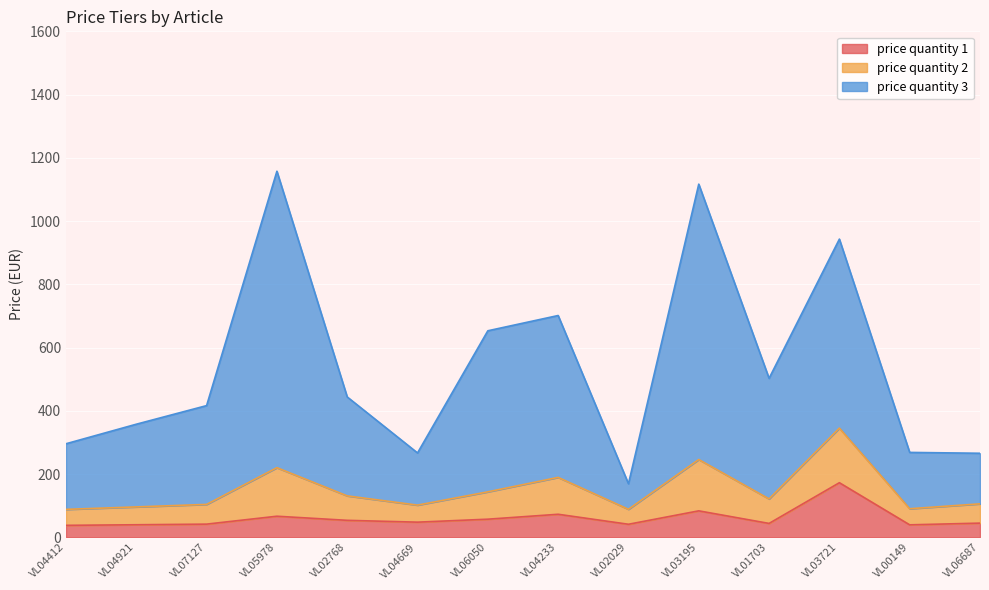

Which series has the largest range (max minus min)?

price quantity 3